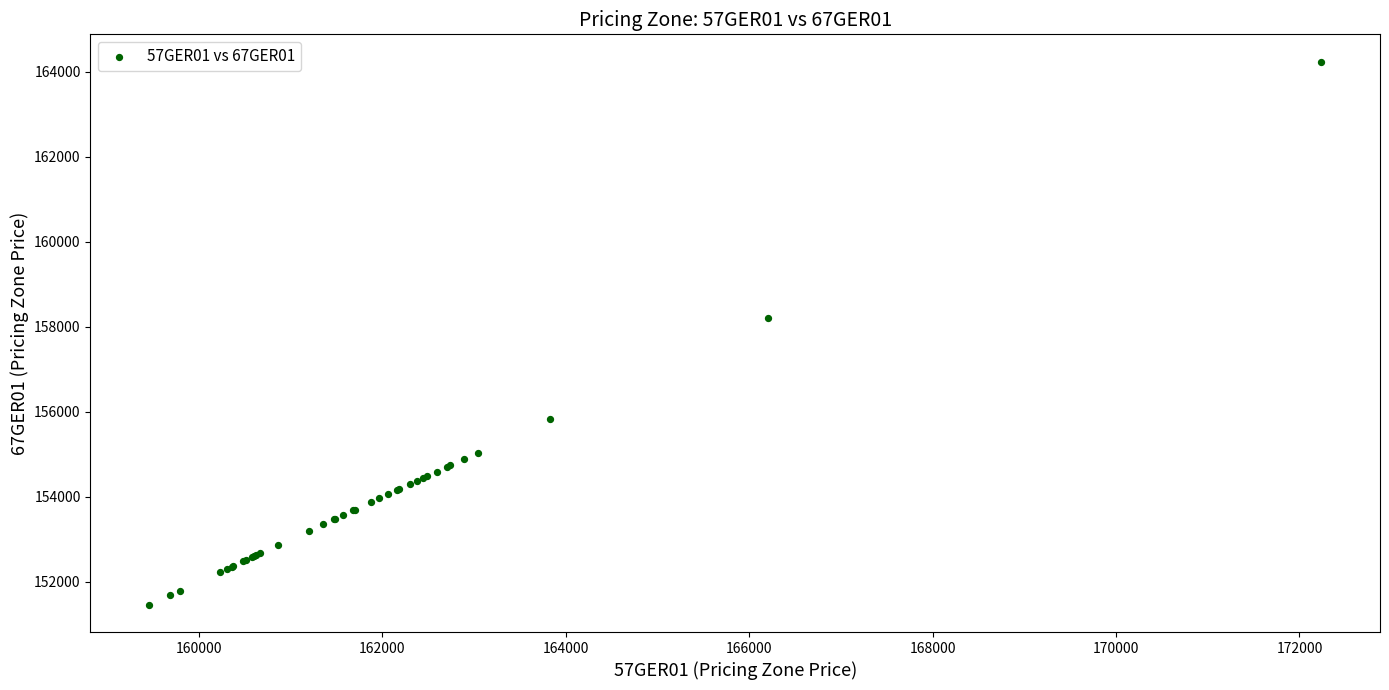

What Y value in the scatter plot is closest to 157848?

158205